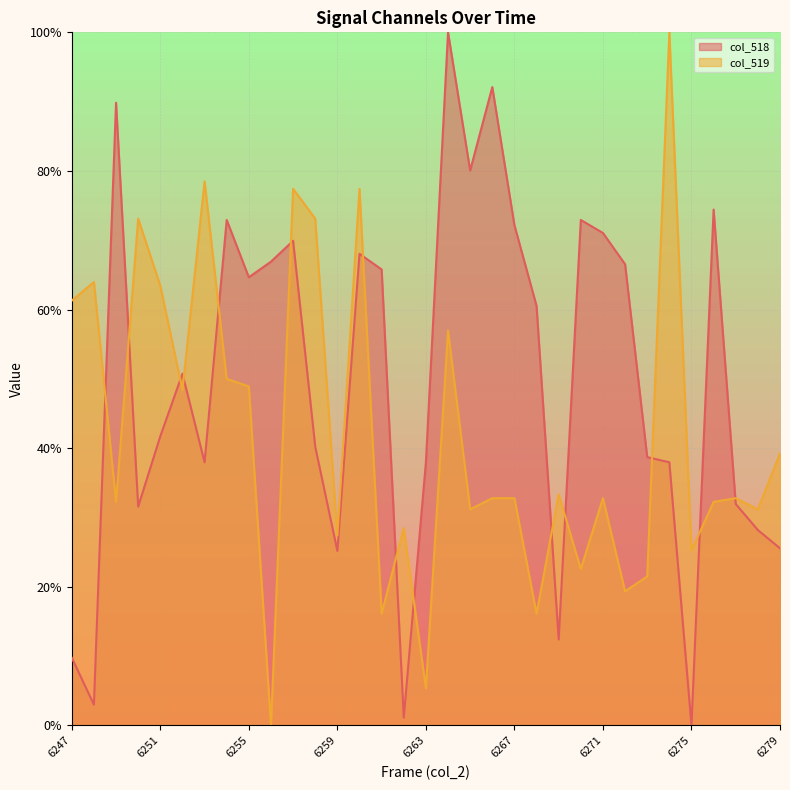

Which series has the largest total across all categories?

col_518 line